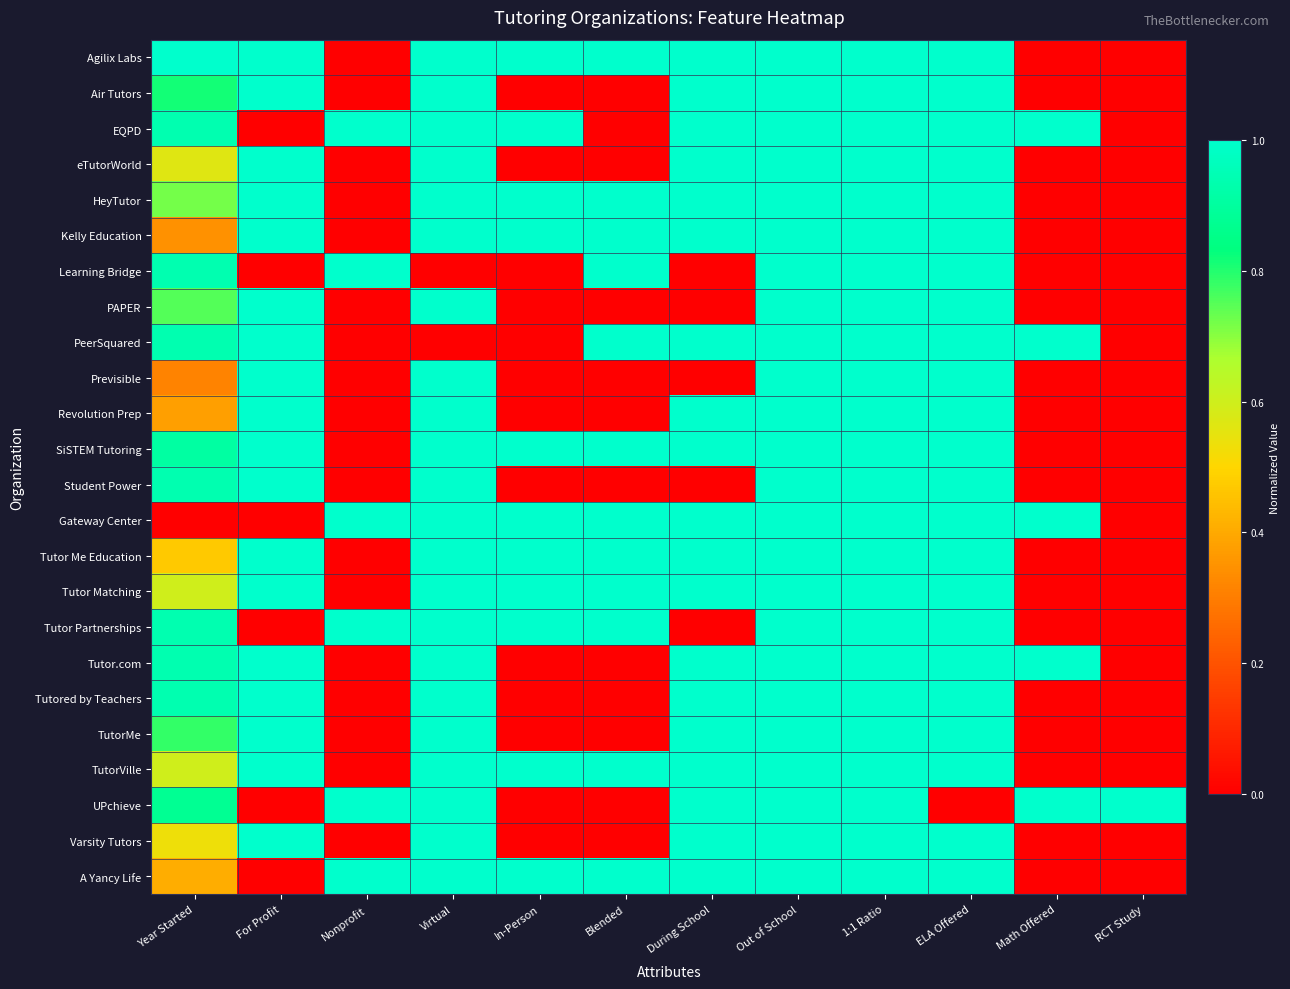

Count the number of categories in the chart.

12